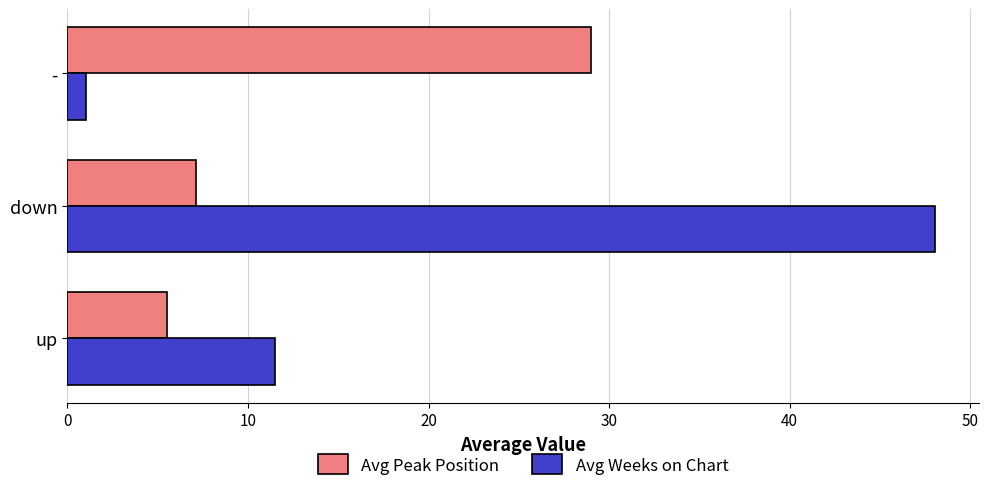

How many values in the Avg Weeks on Chart series are below 11?

1